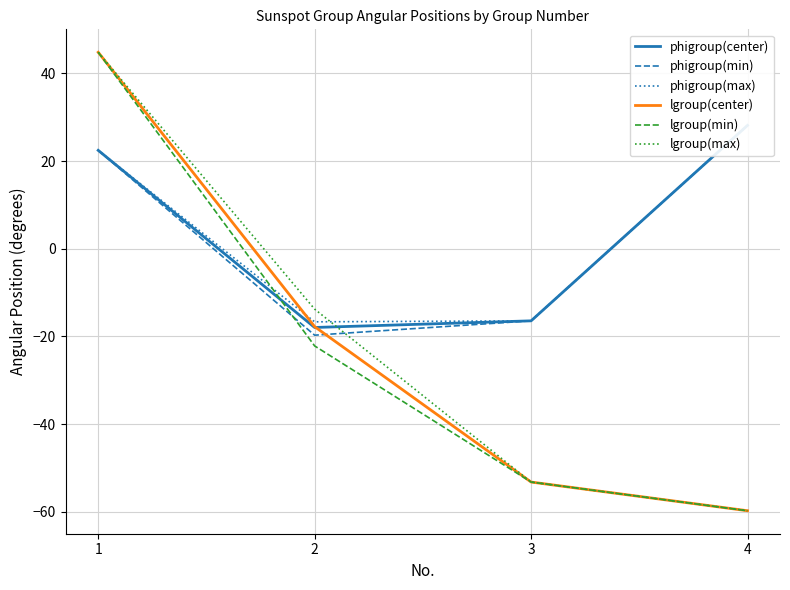

What is the value of the lgroup(max) point at the 3rd from the left?

-53.2